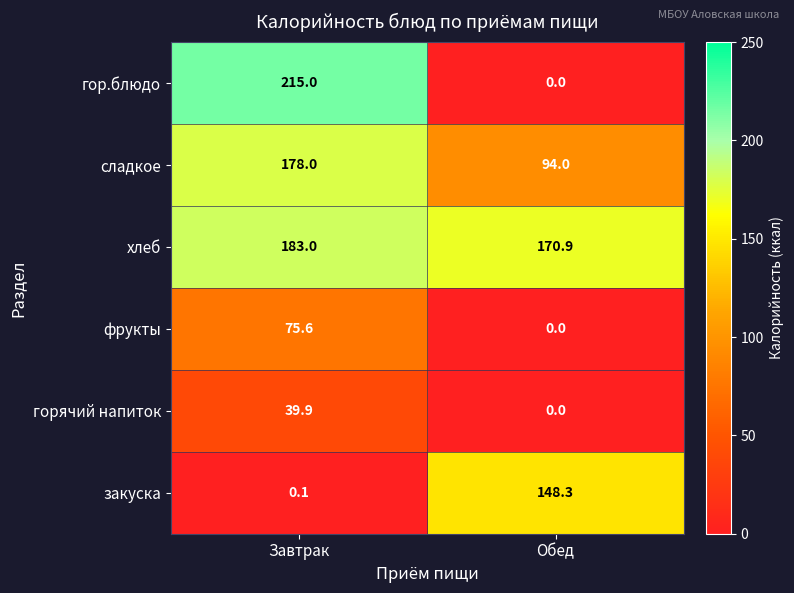

How many categories are shown in the chart?

2